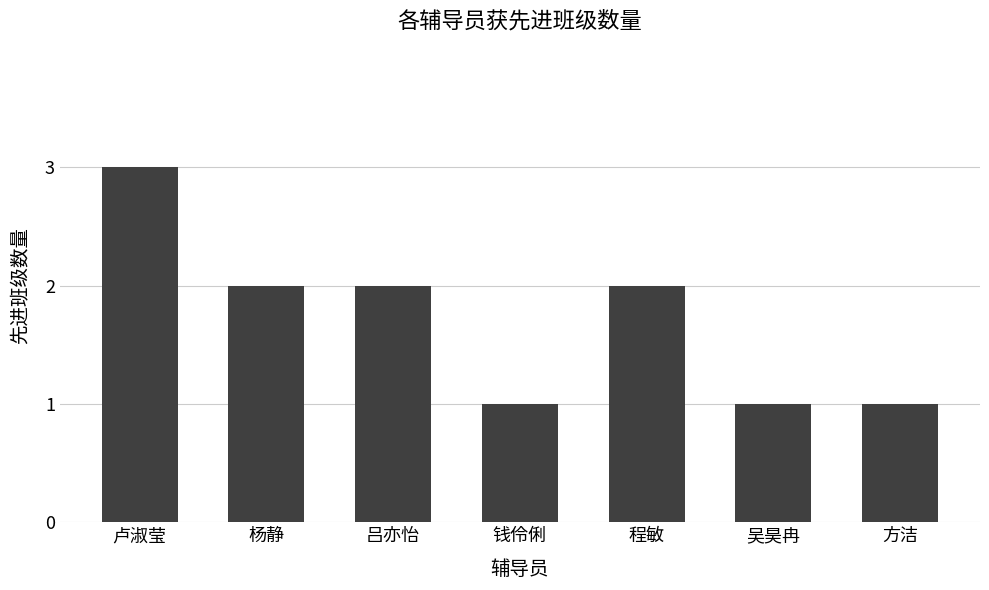

Reading left to right, transcribe all the data shown in this chart.

卢淑莹=3	杨静=2	吕亦怡=2	钱伶俐=1	程敏=2	吴昊冉=1	方洁=1